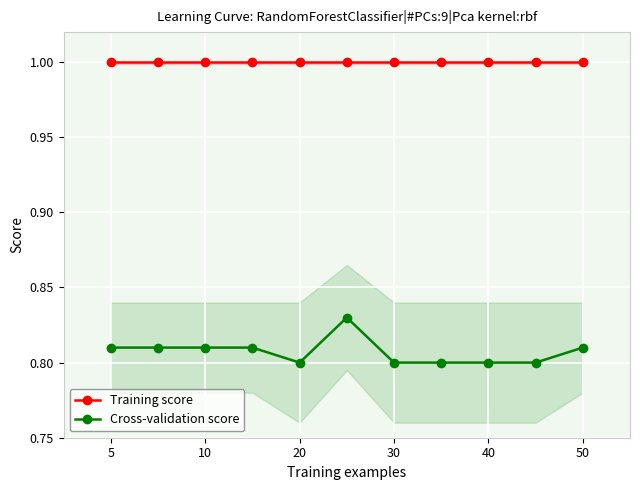

The value of Training score at 30 is 1.0. True or false?

True